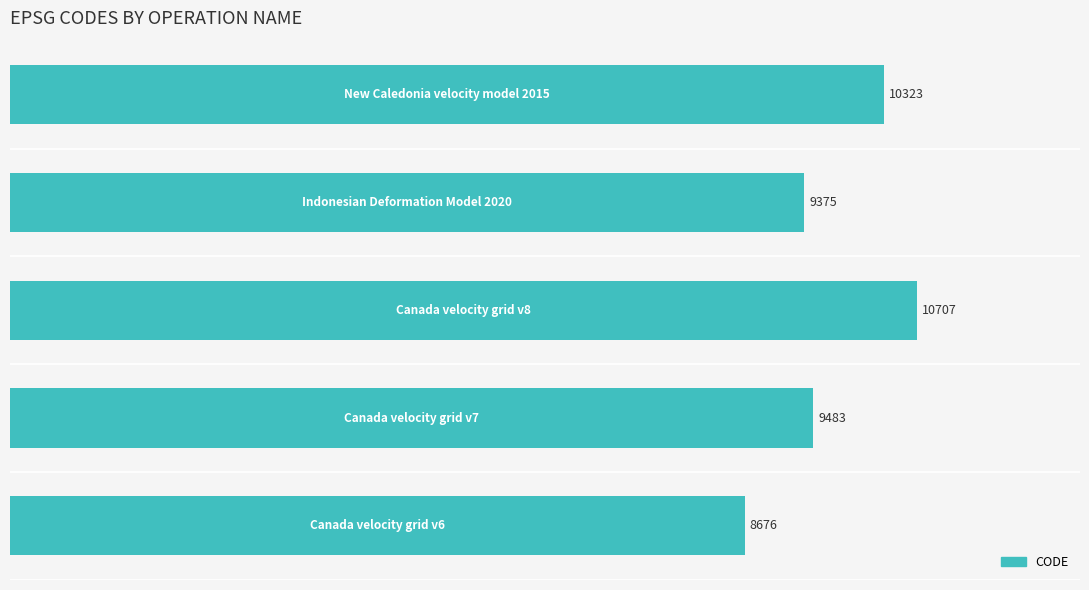

What is the difference between the maximum and minimum values?

2031